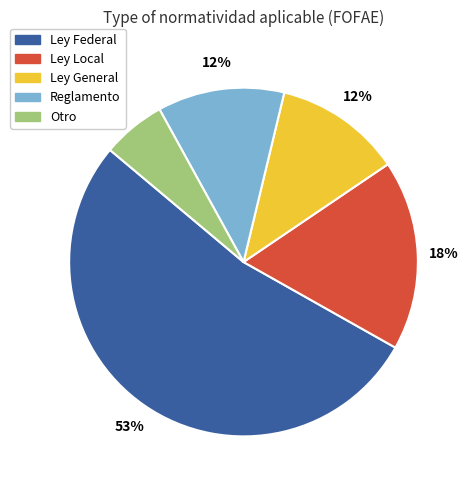

Which slice is the largest?

Ley Federal